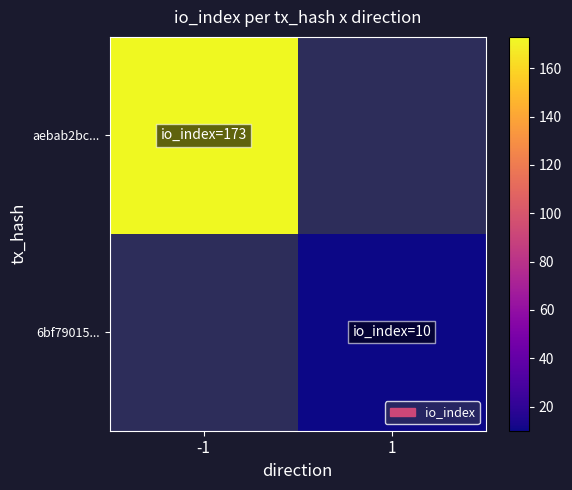

Is it true that 6bf79015... equals 10.0 at 1?

True